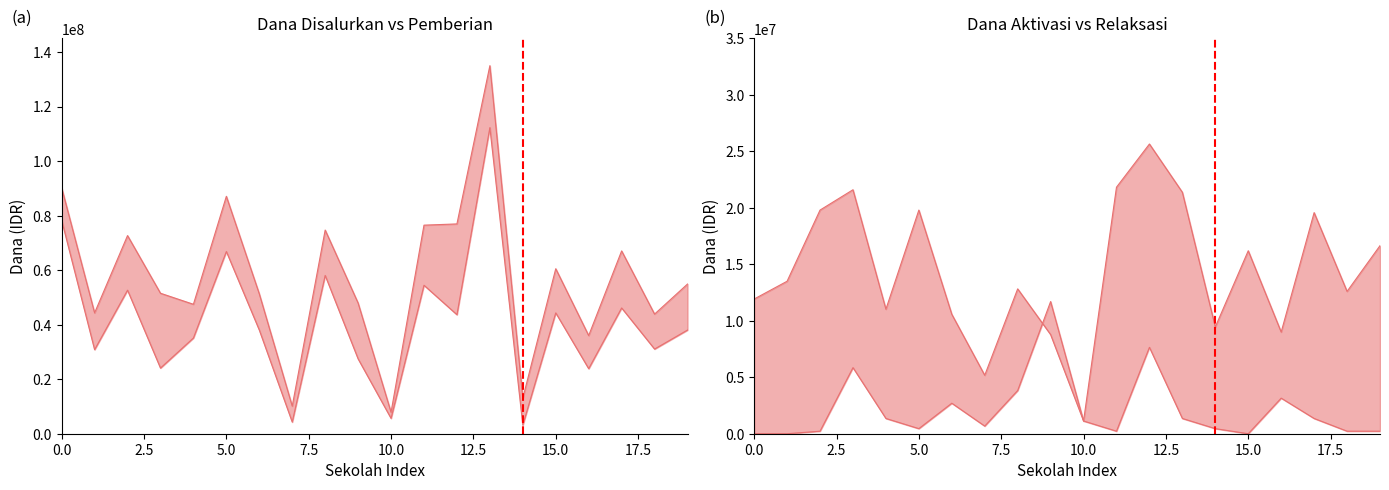

What is the difference between the second highest and second lowest values in the Pemberian series?

74025000